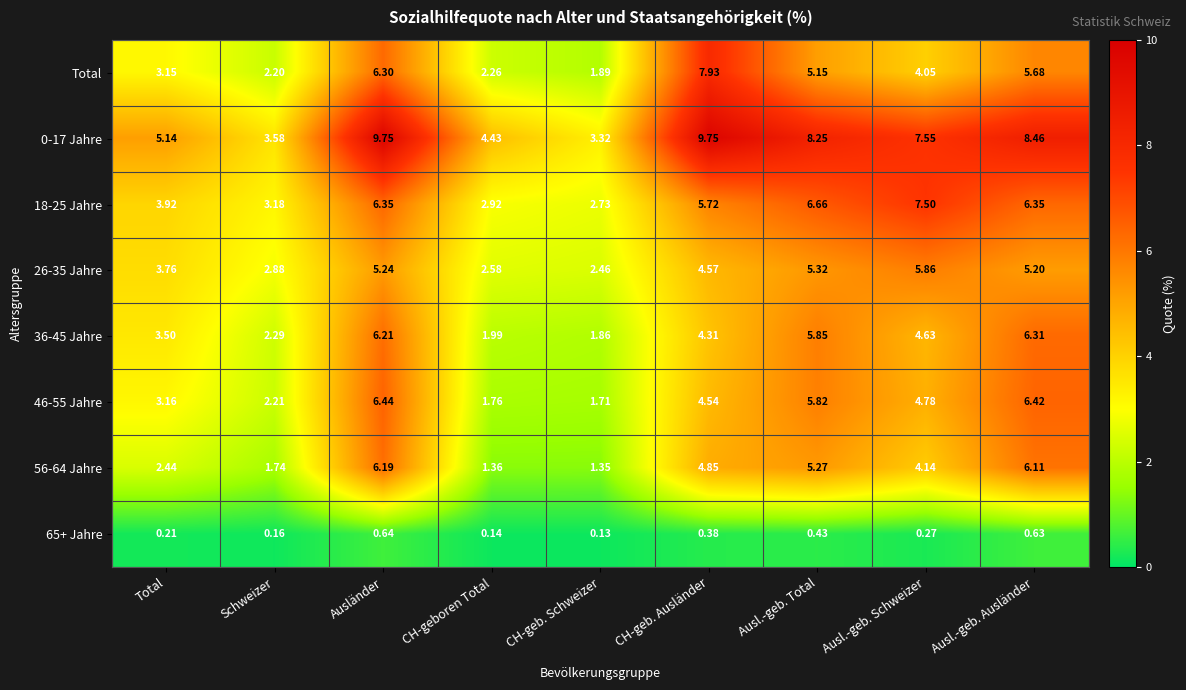

Which category has the highest value in the 56-64 Jahre series?

Ausländer